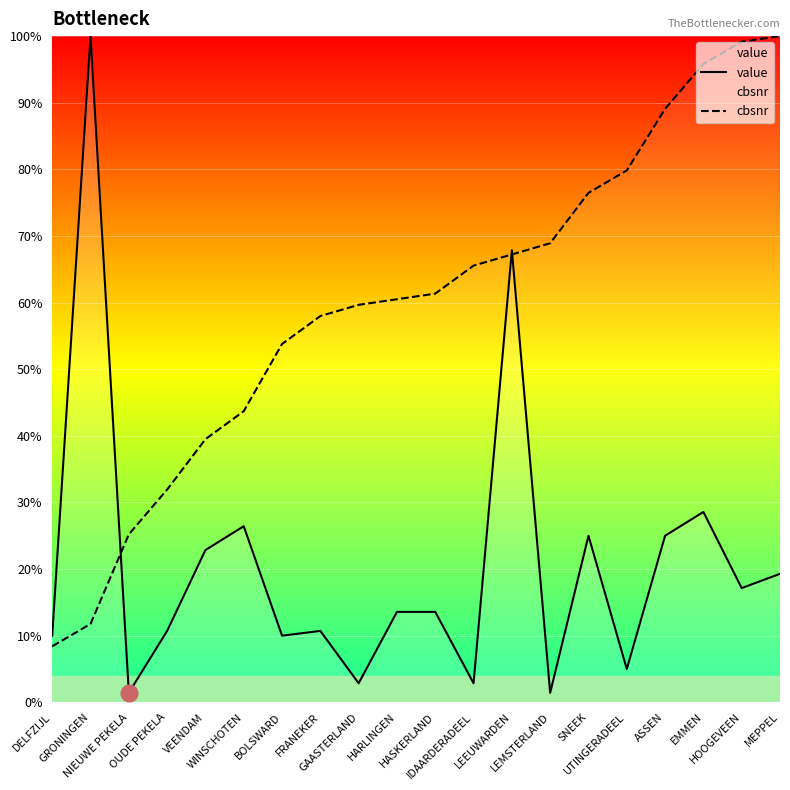

What is the difference between the highest and lowest values at WINSCHOTEN?

0.2